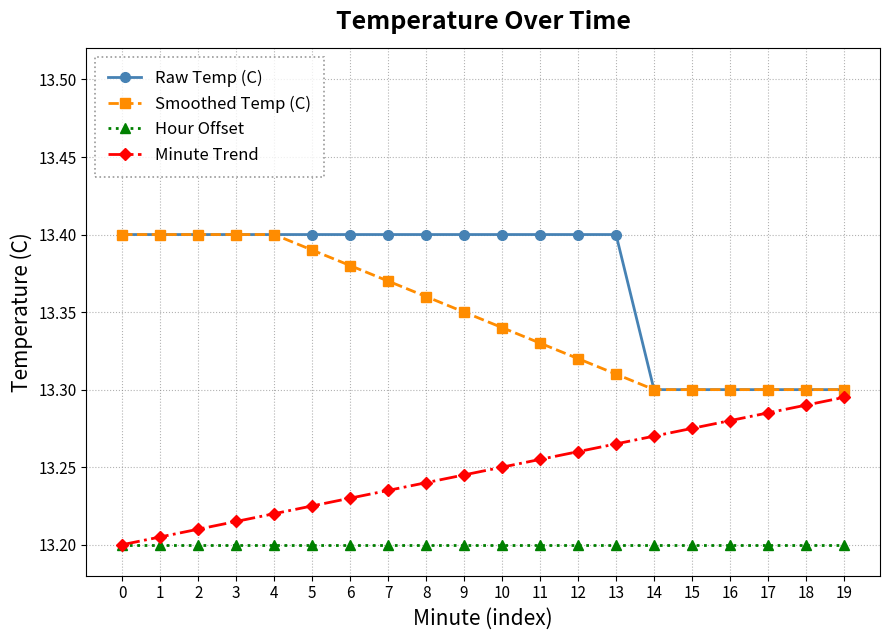

True or false: Hour Offset and Raw Temp (C) intersect in this chart.

False